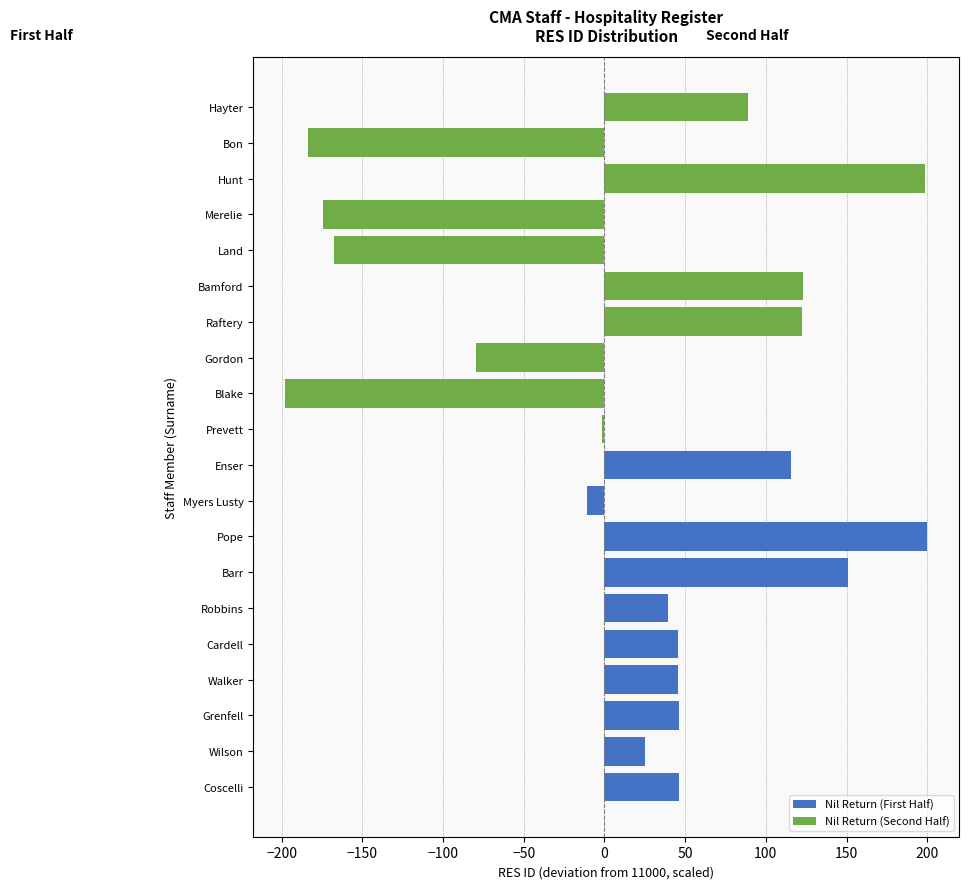

Are the bars horizontal?

Yes